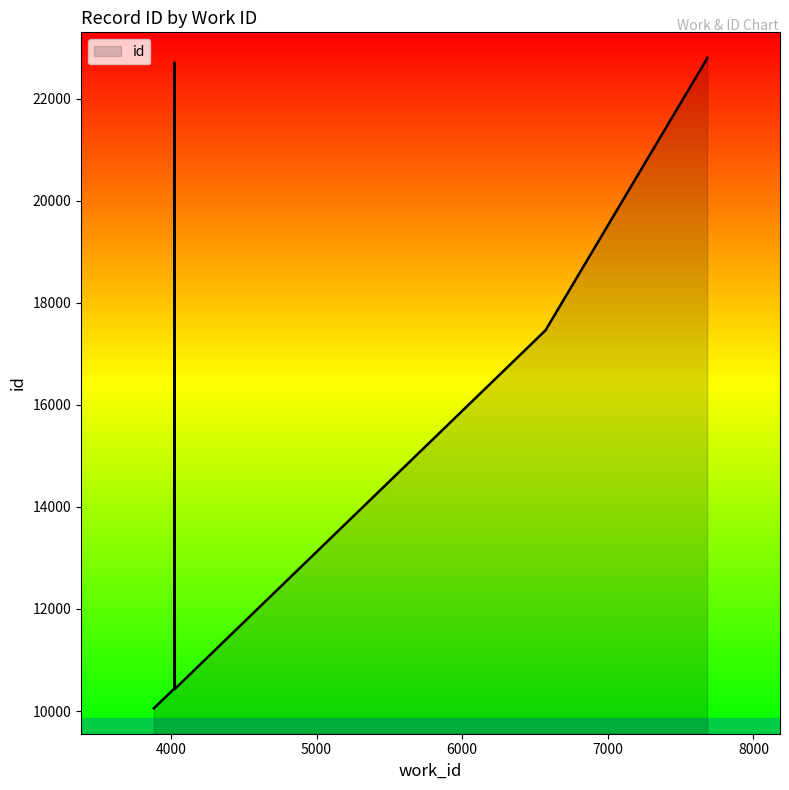

Reading right to left, list all the values displayed in this chart.

7682=22803	7682=22802	7682=22800	7682=22793	7682=22792	4024=22709	6572=17462	4024=10439	4027=10432	3883=10055